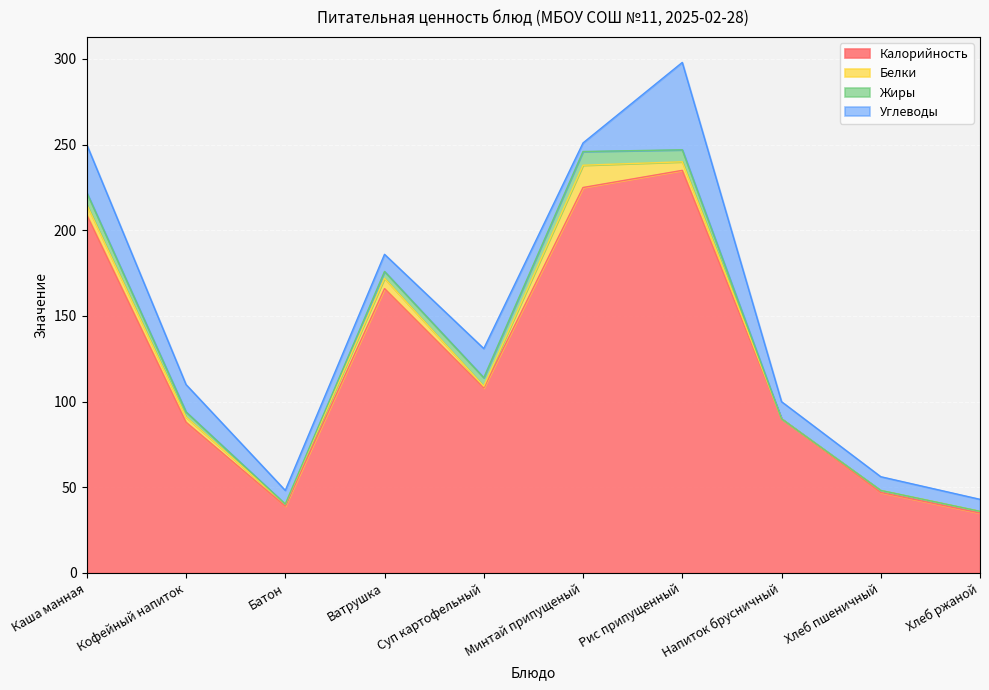

What are all the series names shown in the legend?

Калорийность, Белки, Жиры, Углеводы